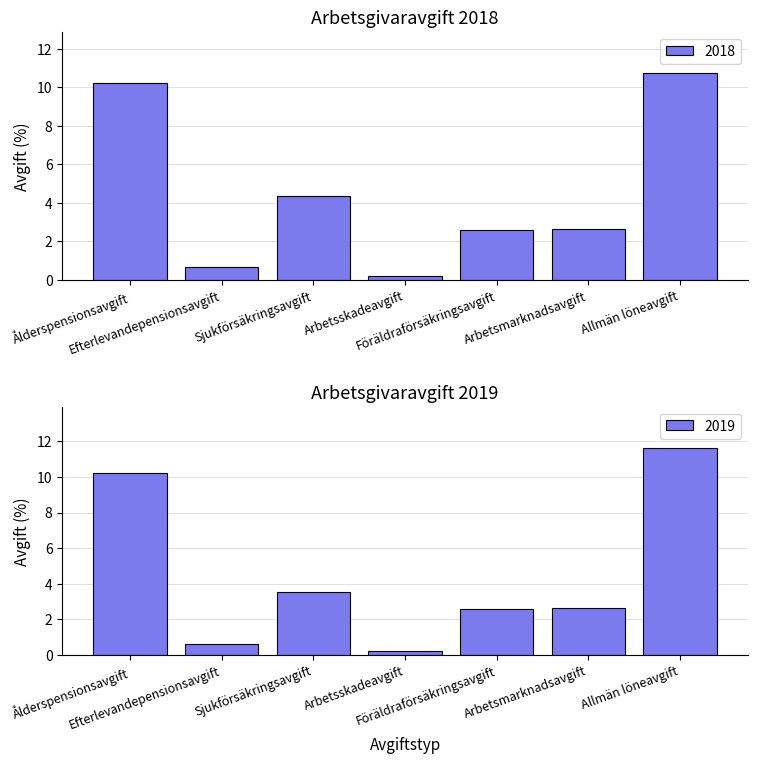

Reading left to right, what are all the values shown in this chart?

2018: Ålderspensionsavgift=10.2	Efterlevandepensionsavgift=0.7	Sjukförsäkringsavgift=4.3	Arbetsskadeavgift=0.2	Föräldraförsäkringsavgift=2.6	Arbetsmarknadsavgift=2.6	Allmän löneavgift=10.7
2019: Ålderspensionsavgift=10.2	Efterlevandepensionsavgift=0.6	Sjukförsäkringsavgift=3.5	Arbetsskadeavgift=0.2	Föräldraförsäkringsavgift=2.6	Arbetsmarknadsavgift=2.6	Allmän löneavgift=11.6